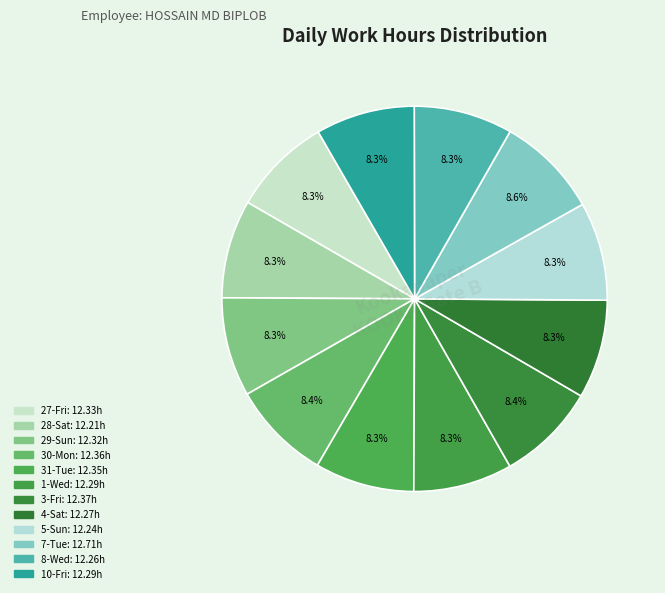

How many slices are in this pie chart?

12